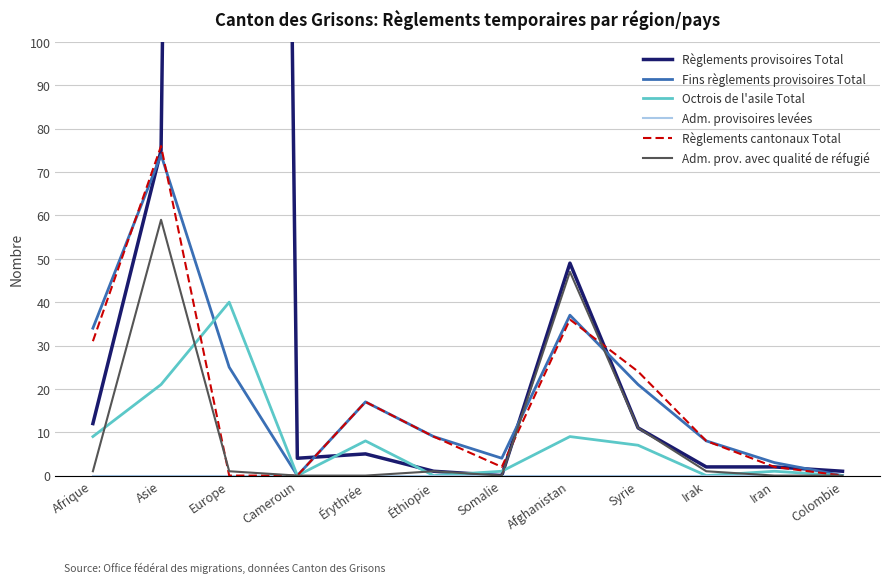

At which category is the sum across all series the highest?

Europe